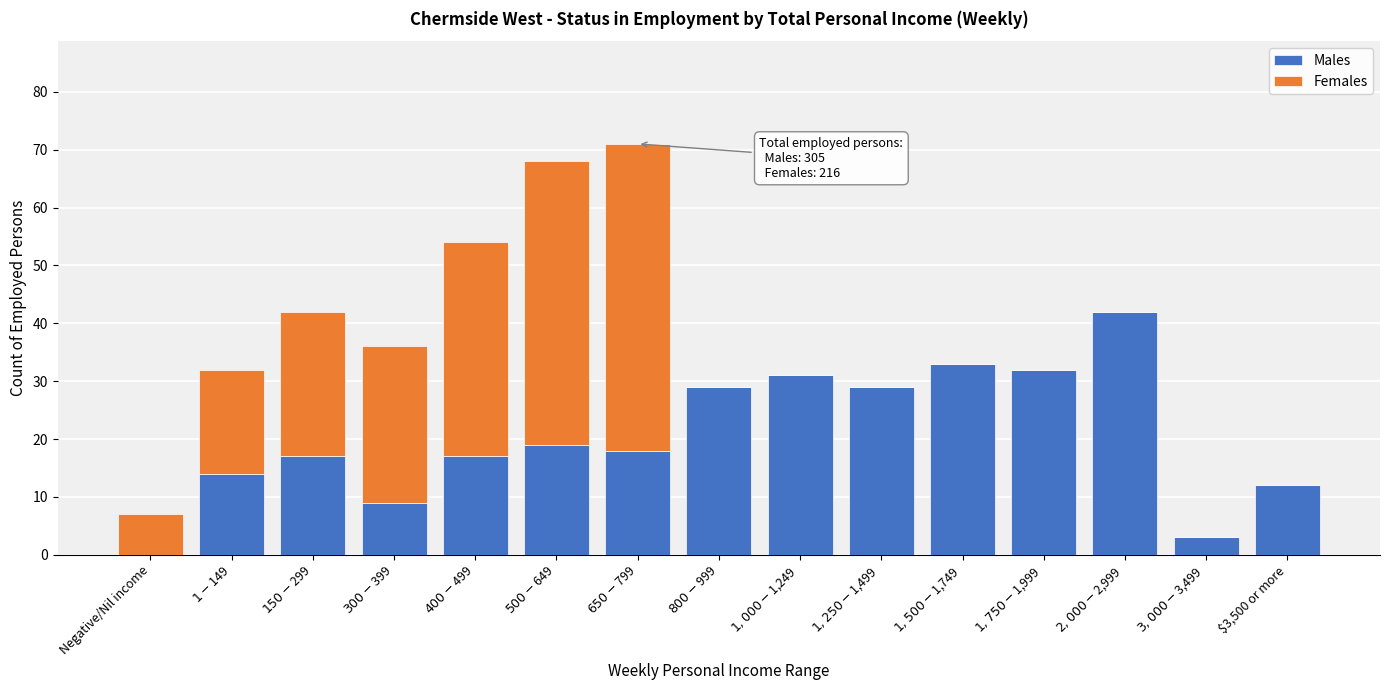

What is the maximum value for Males?

42